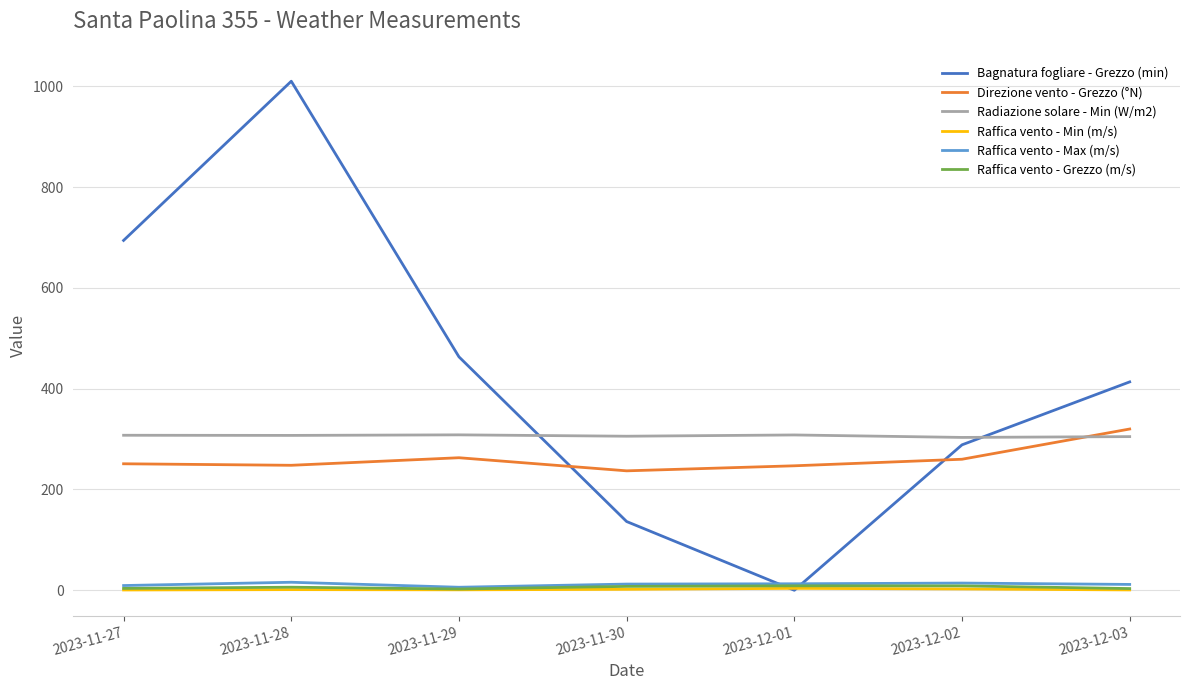

What is the maximum value shown in the chart?

1010.1